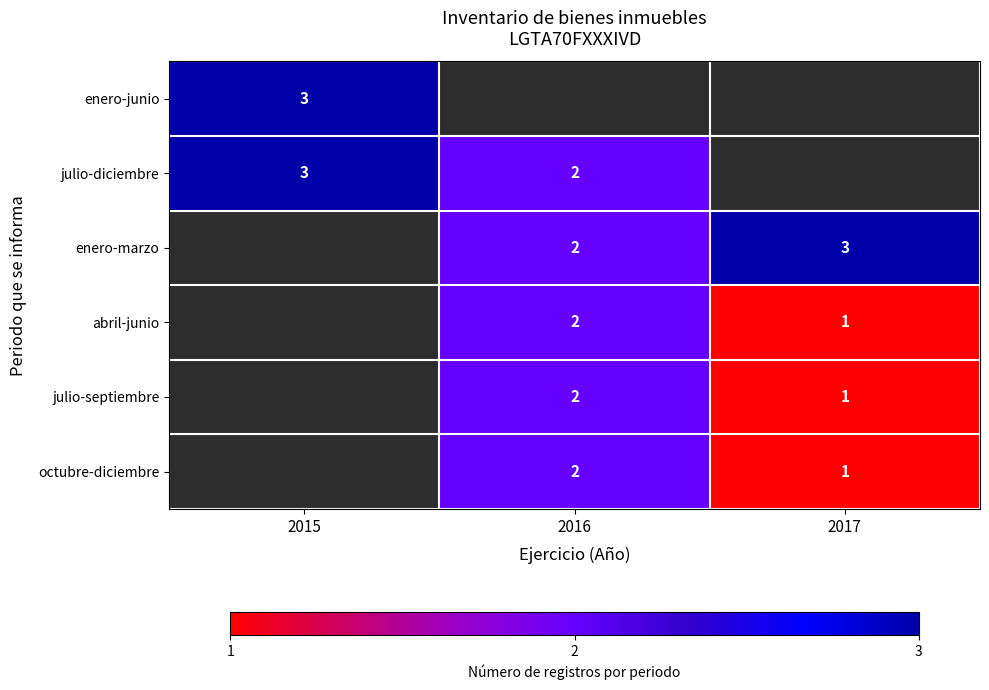

Which category has the highest value across all series?

2015